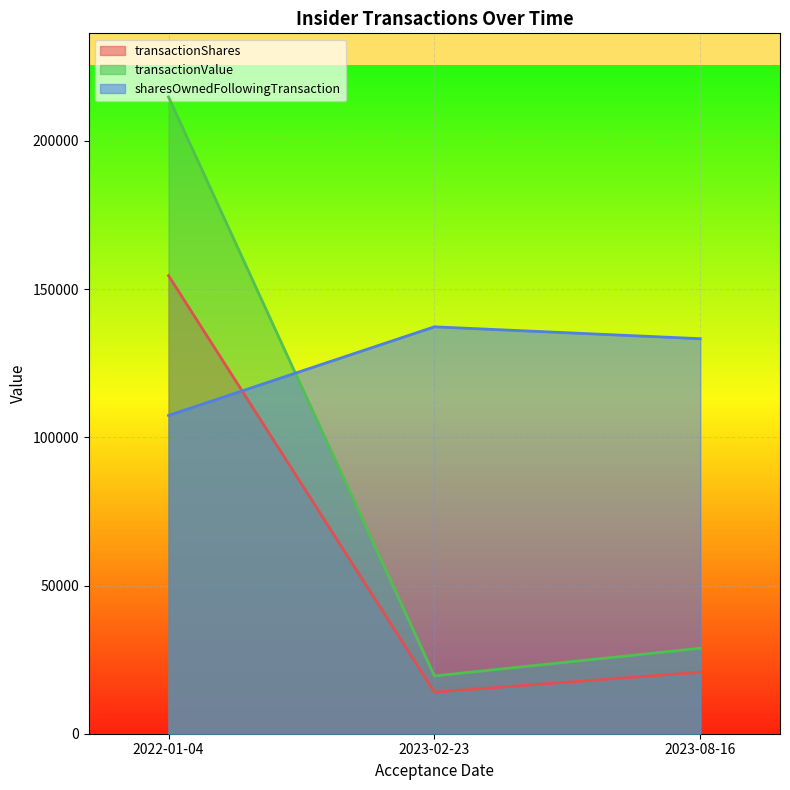

How many categories are shown in the chart?

3